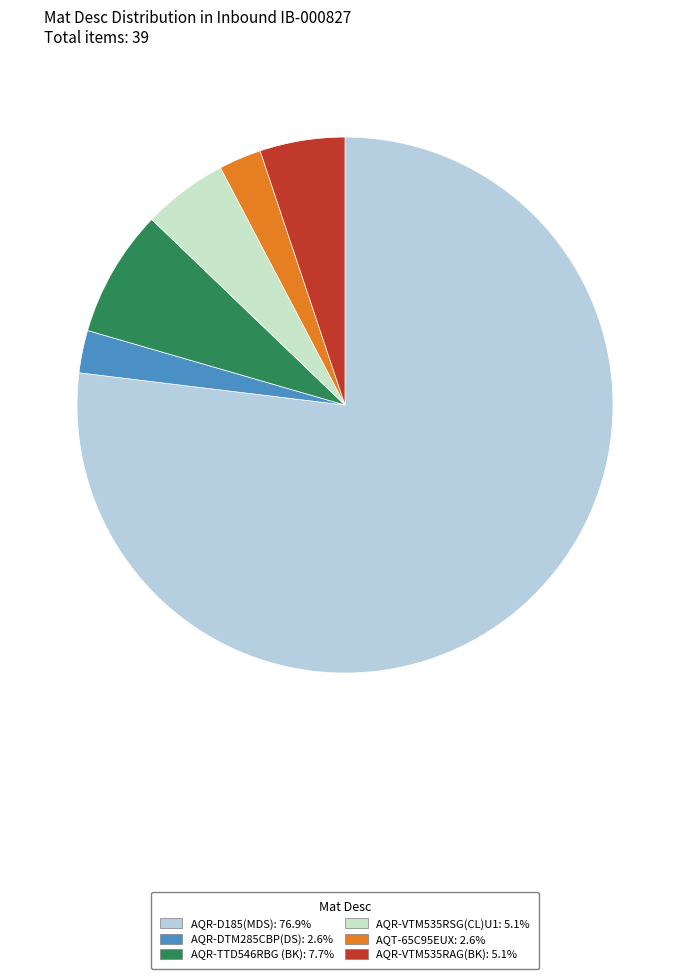

Does AQR-D185(MDS) account for over 50% of the chart?

Yes